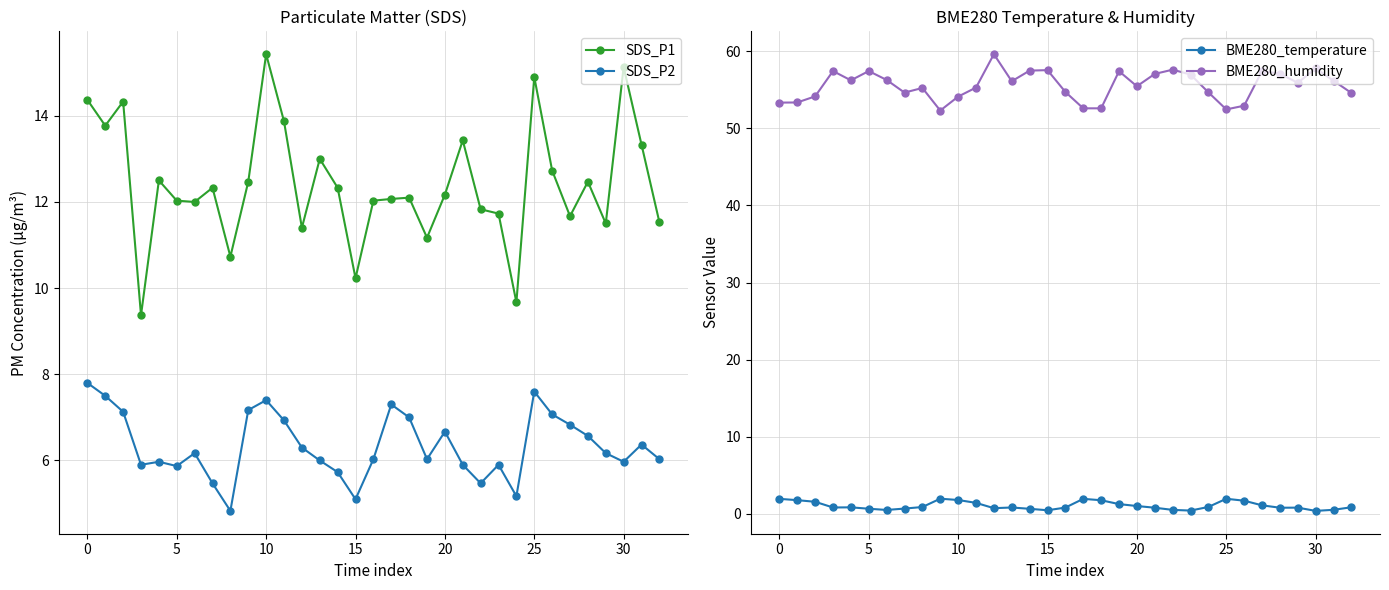

True or false: SDS_P1 has more than 2 interior local peaks.

True